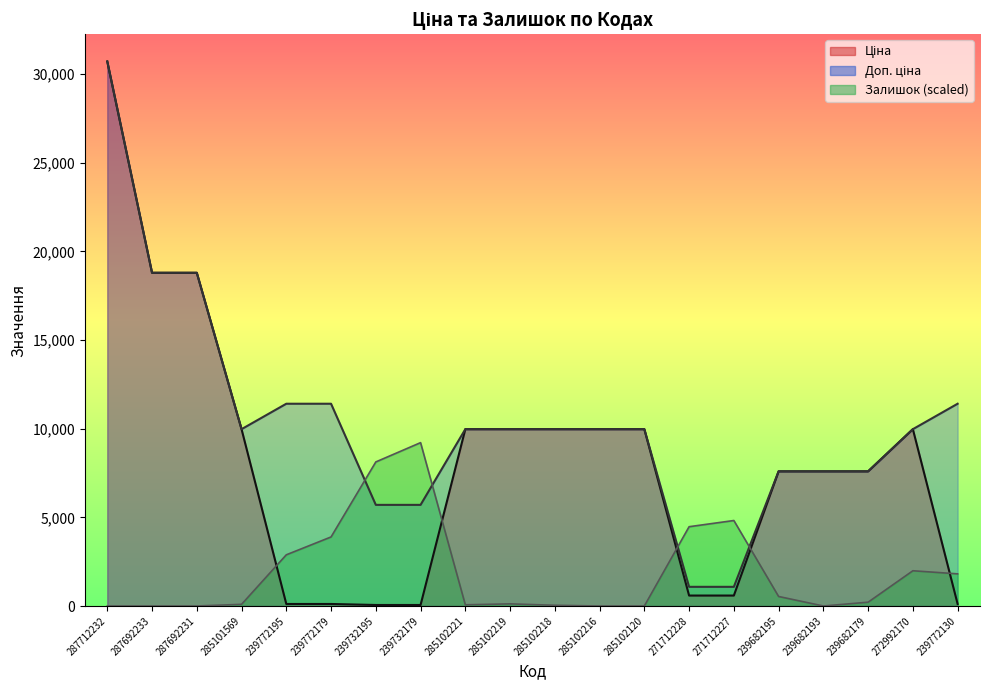

At which category does Залишок reach its first local peak?

239732179